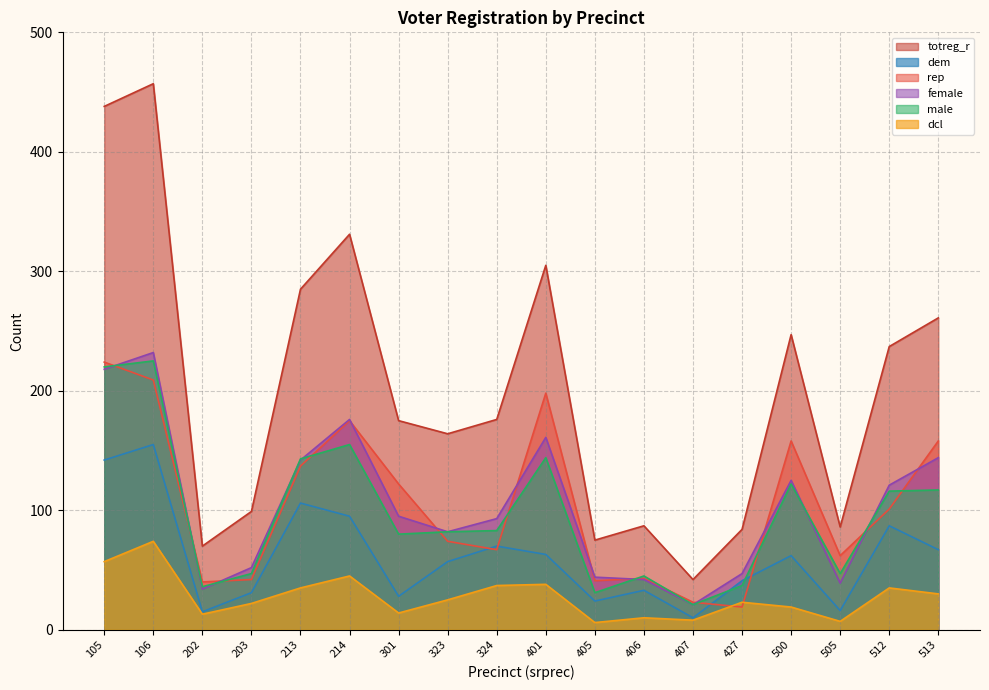

What are all the series names shown in the legend?

totreg_r, dem, rep, female, male, dcl